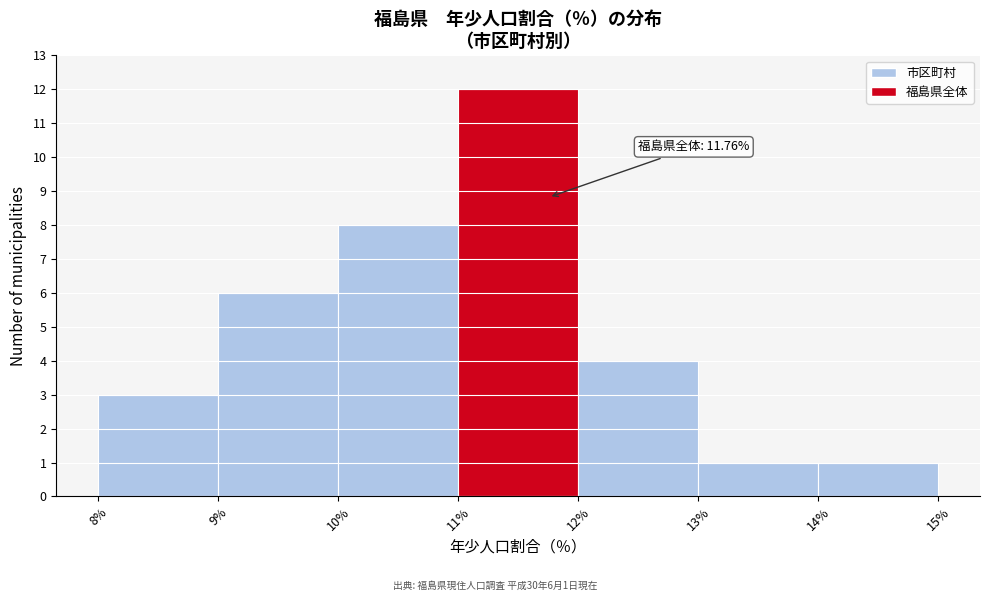

Which range on the x-axis has the tallest bar?

11% to 12%